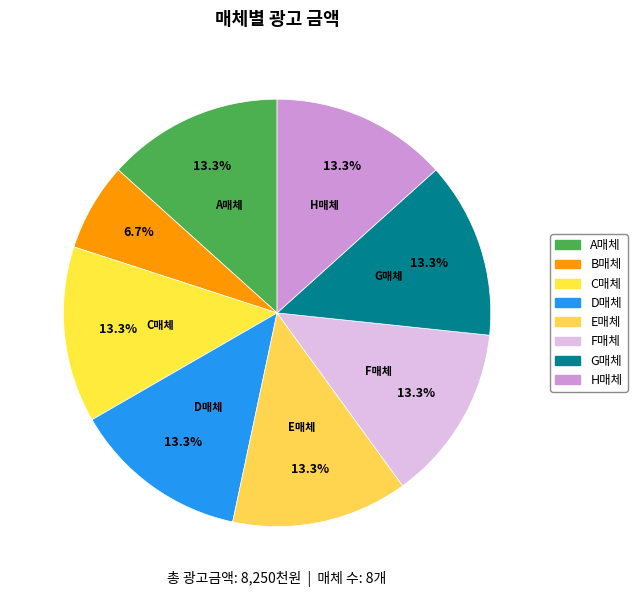

To the nearest percent, what percentage of the pie is F매체?

13%